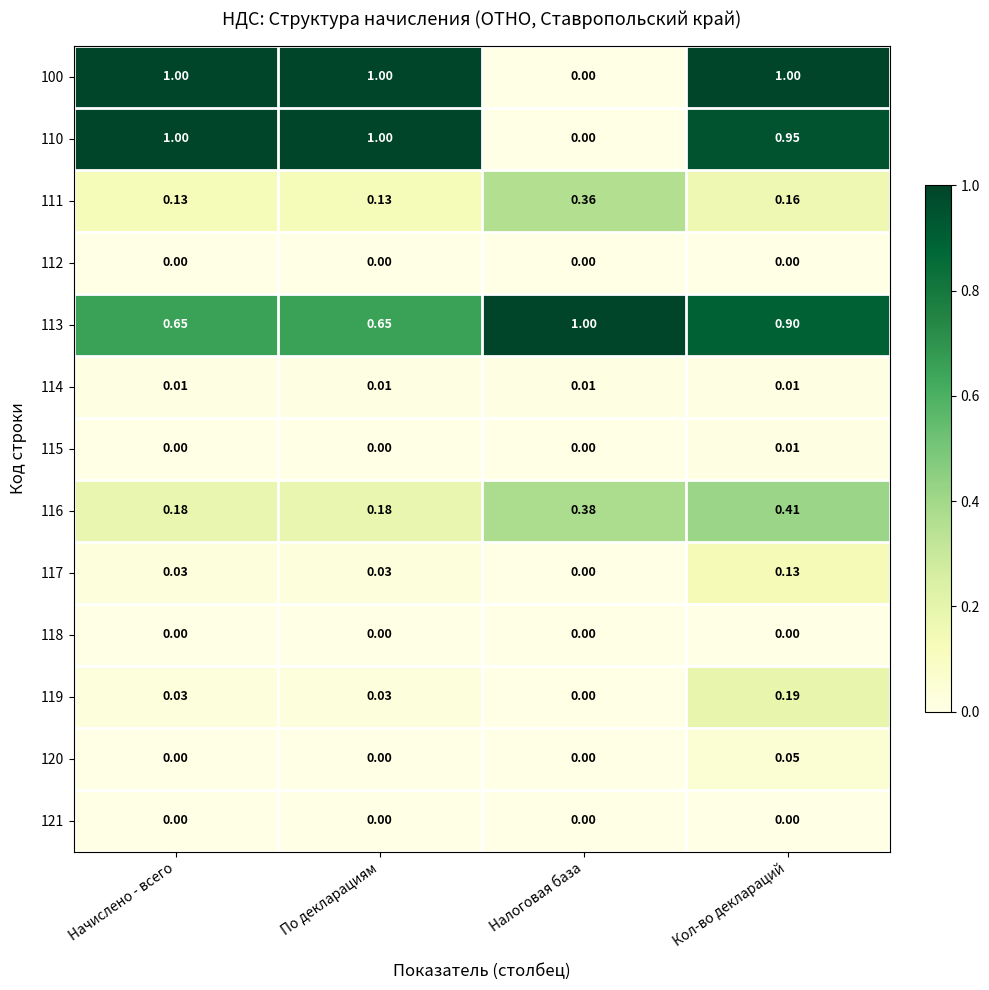

Is the value of 118 at Налоговая база greater than the value of 119 at По декларациям?

No